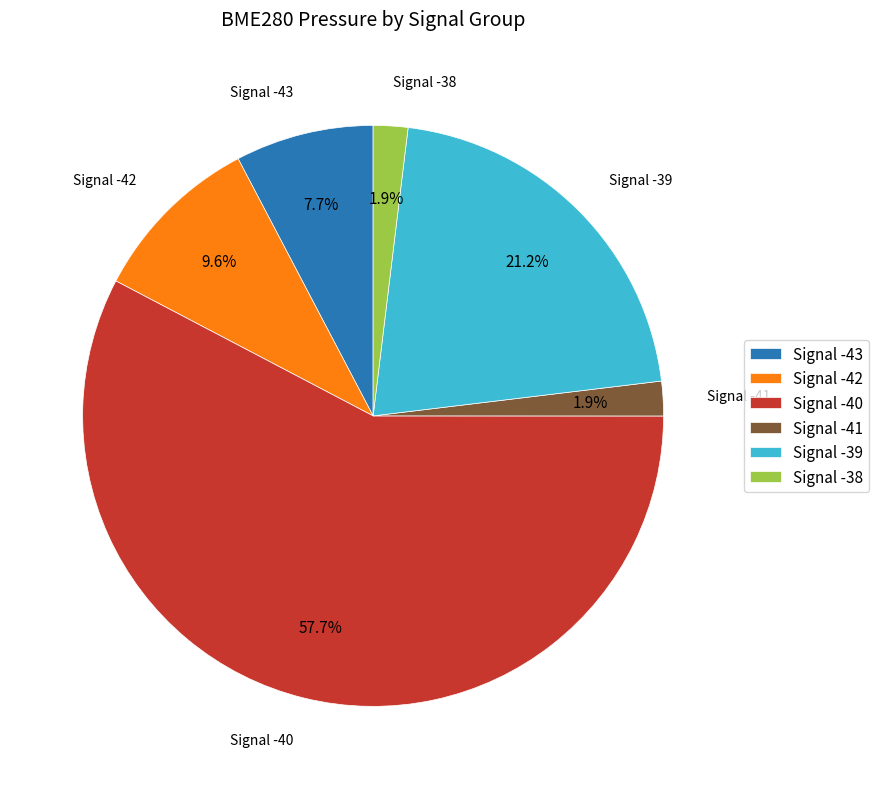

Is there a majority slice in this chart?

Yes